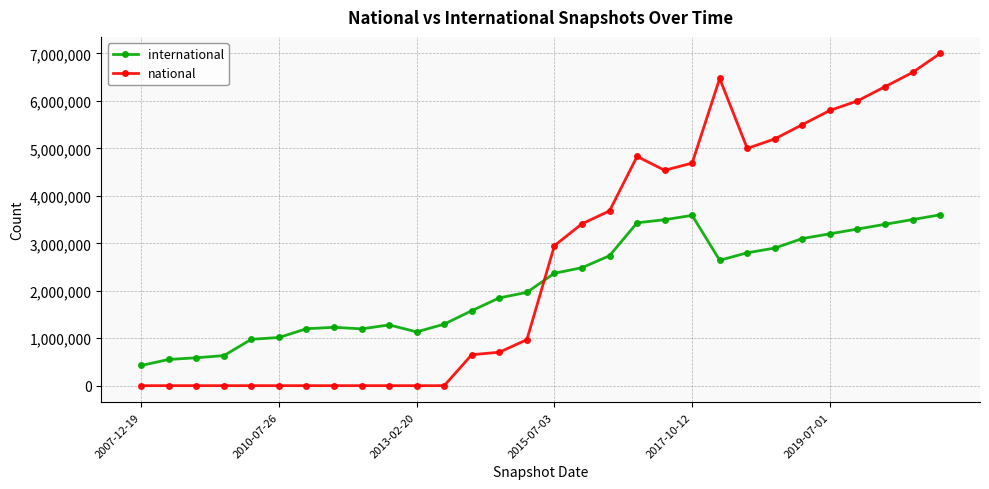

How many times do national and international cross each other?

1